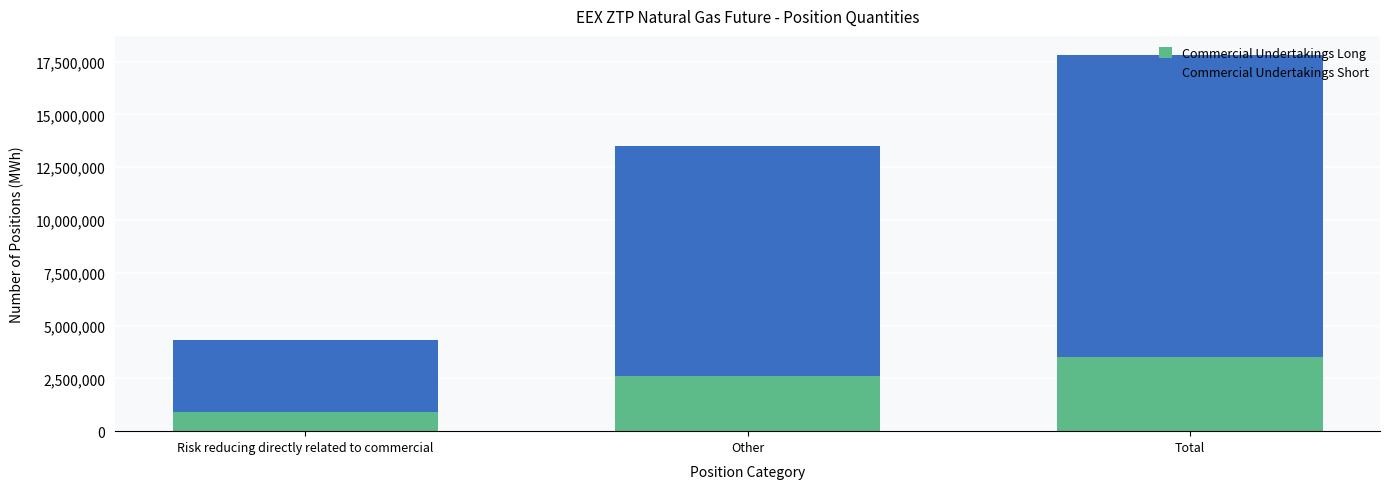

What is the difference between the Commercial Undertakings Long values at Total and Risk reducing directly related to commercial?

2612995